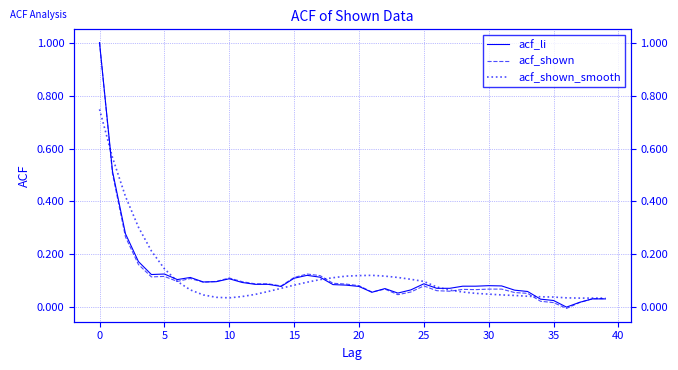

Which series changed the most between 12 and 25?

acf_shown_smooth